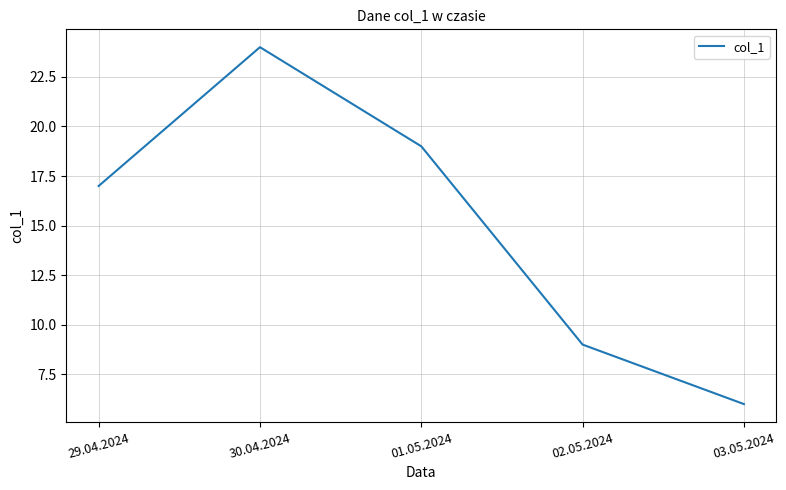

What is the average value?

15